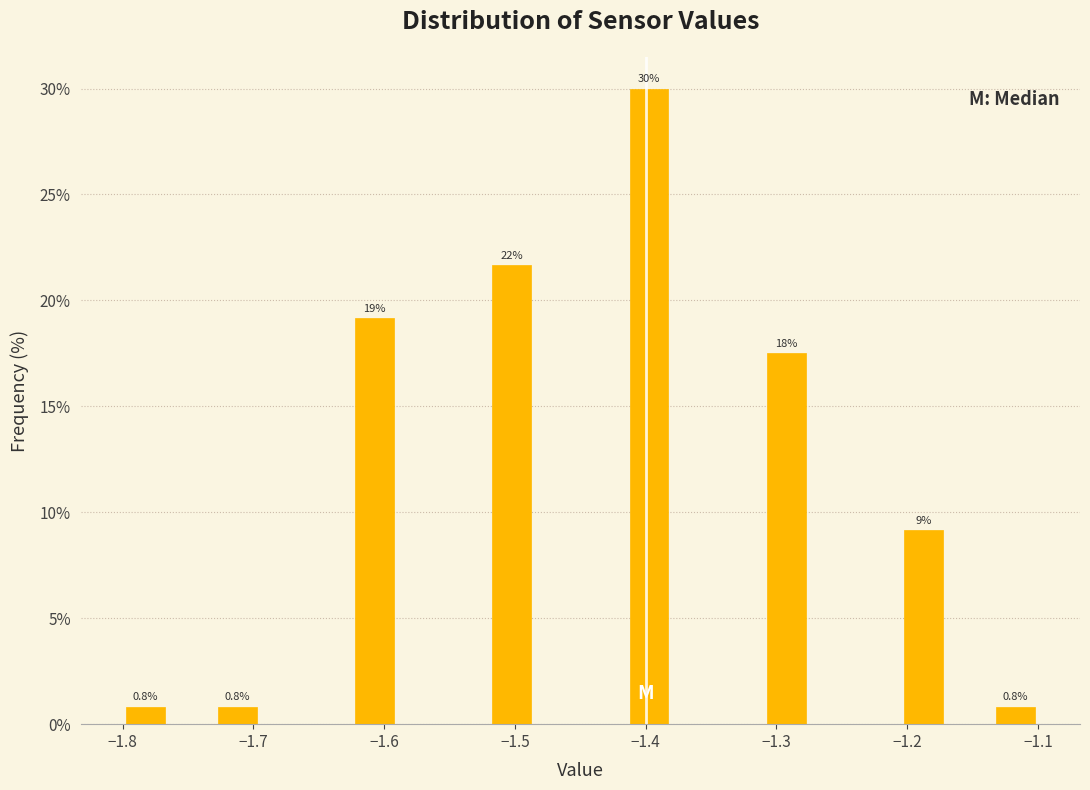

Around what value on the x-axis is the tallest bar? Give the approximate position of its centre, as read against the axis.

-1.40